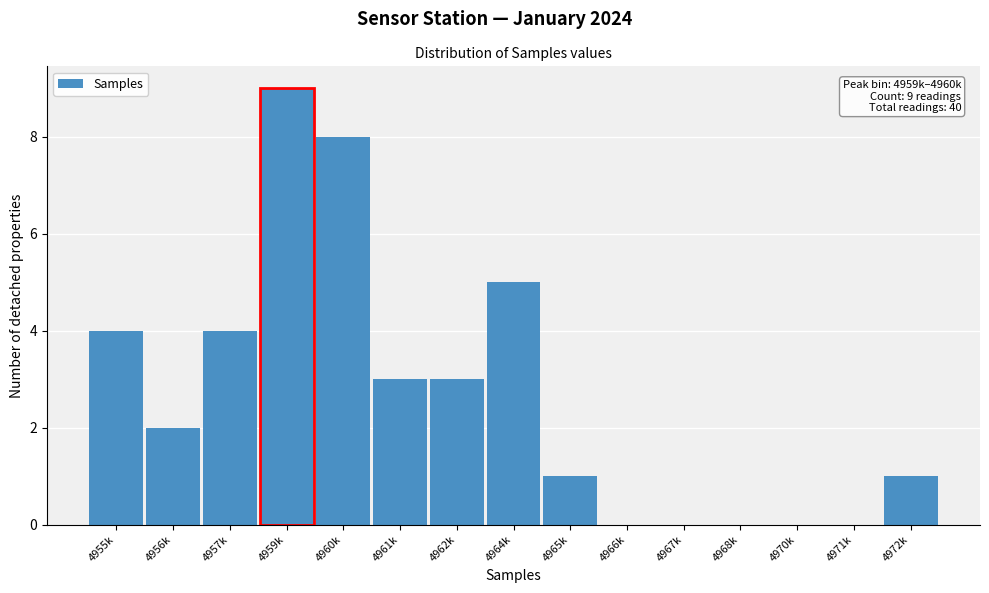

Reading left to right, transcribe all the data shown in this chart.

4955k=4	4956k=2	4957k=4	4959k=9	4960k=8	4961k=3	4962k=3	4964k=5	4965k=1	4966k=0	4967k=0	4968k=0	4970k=0	4971k=0	4972k=1